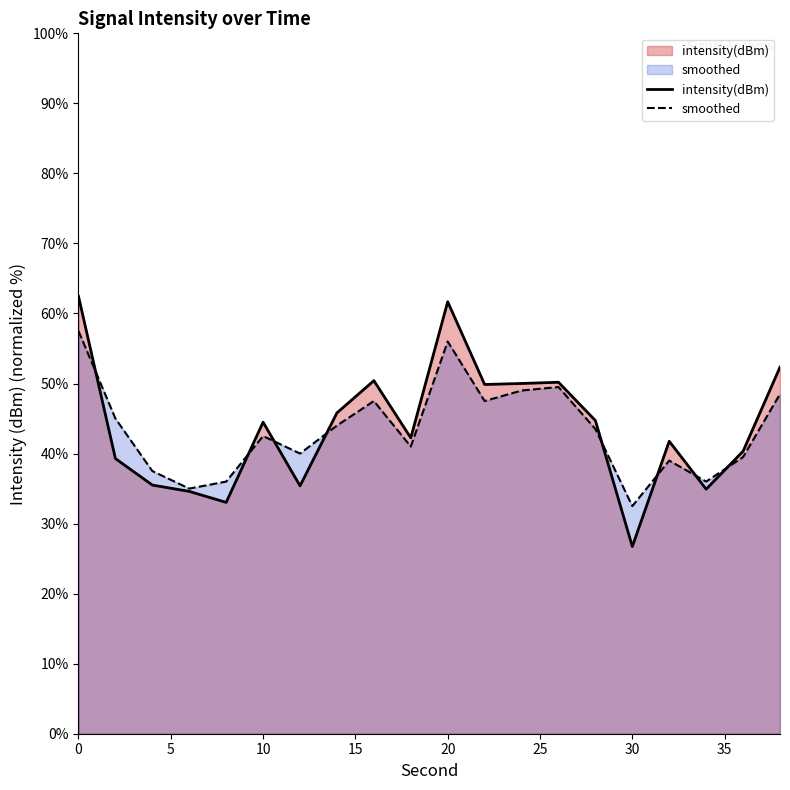

Rank the series by their maximum value, from highest to lowest.

intensity(dBm), smoothed